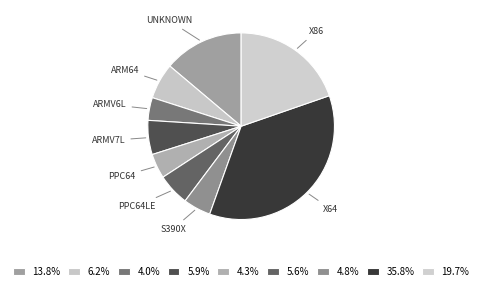

How many segments does this pie chart have?

9